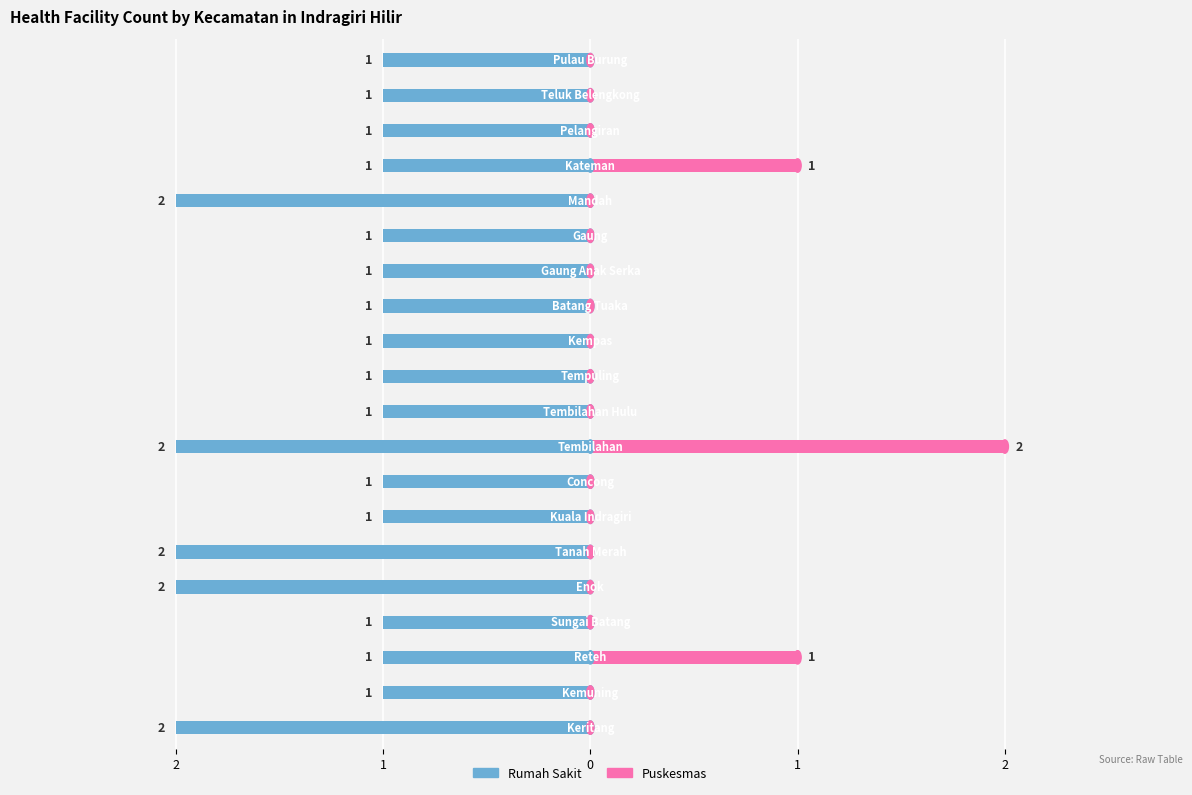

Which series changed the most between 1 and 2?

Rumah Sakit